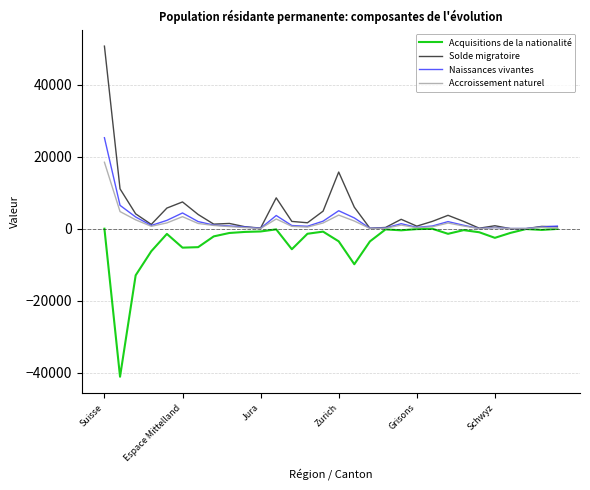

What are all the series names shown in the legend?

Acquisitions de la nationalité, Solde migratoire, Naissances vivantes, Accroissement naturel